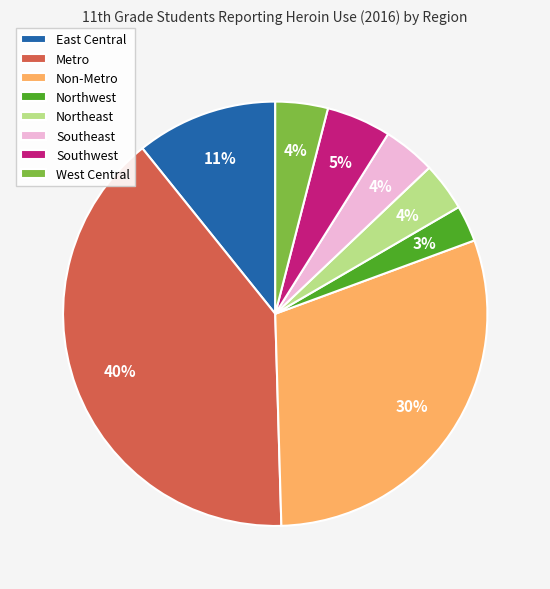

What is the ratio of the value at Southeast to the value at West Central?

1.0